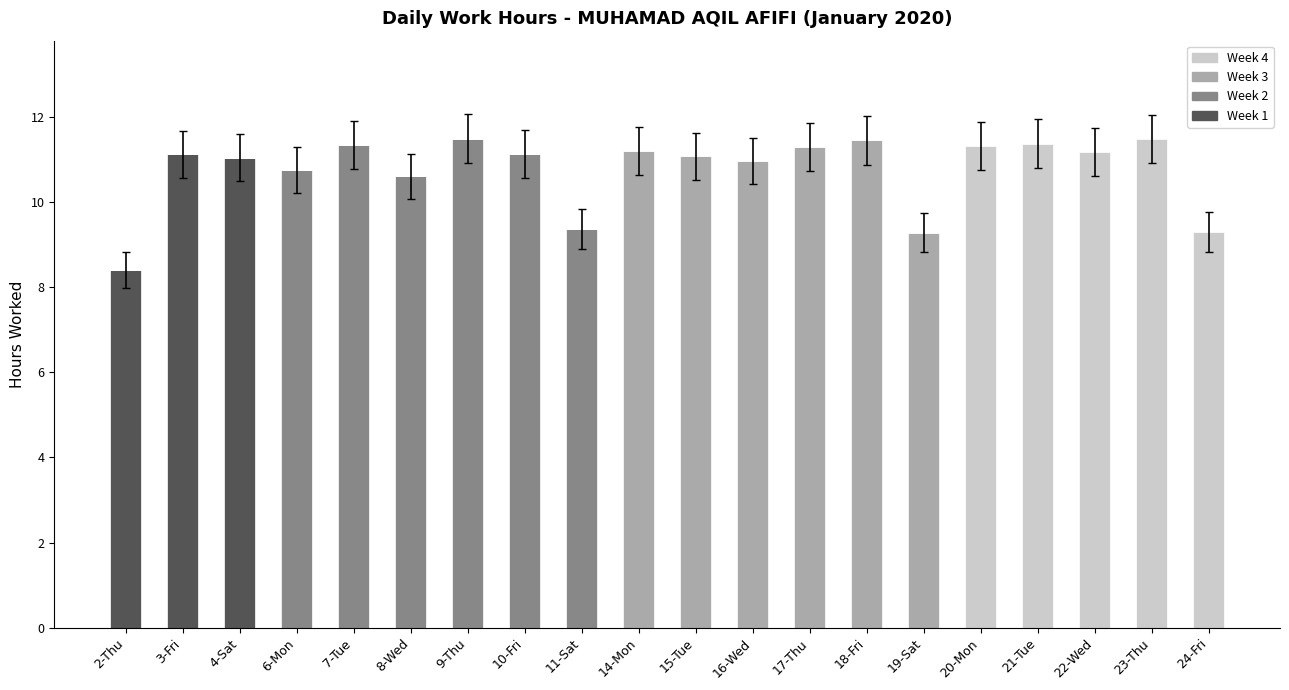

The value of Week 1 at 11-Sat is 0.0. True or false?

True